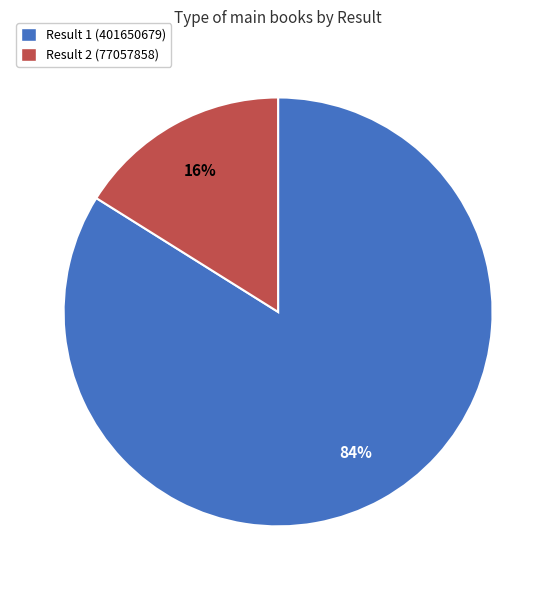

To the nearest percent, what percentage of the pie is Result 2 (77057858)?

16%